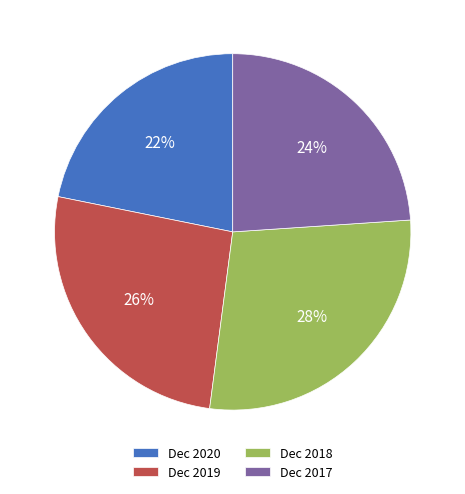

Is there any slice that represents more than half of the pie?

No